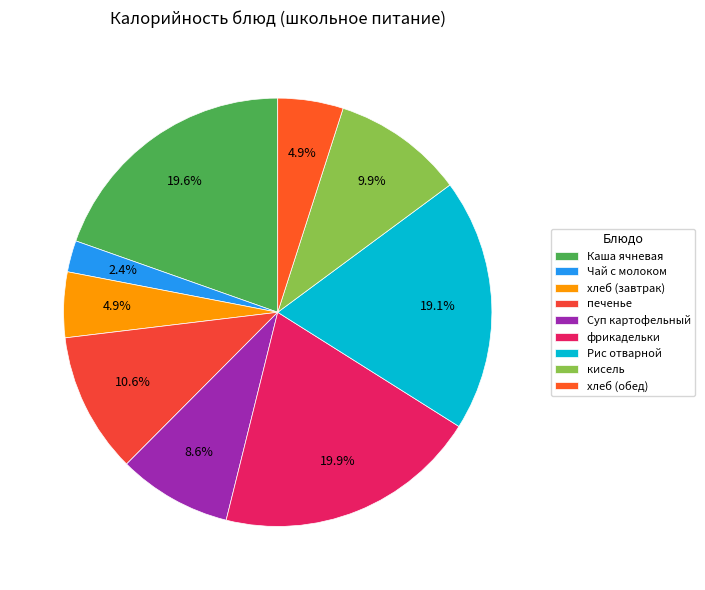

Count the number of slices in the pie.

9